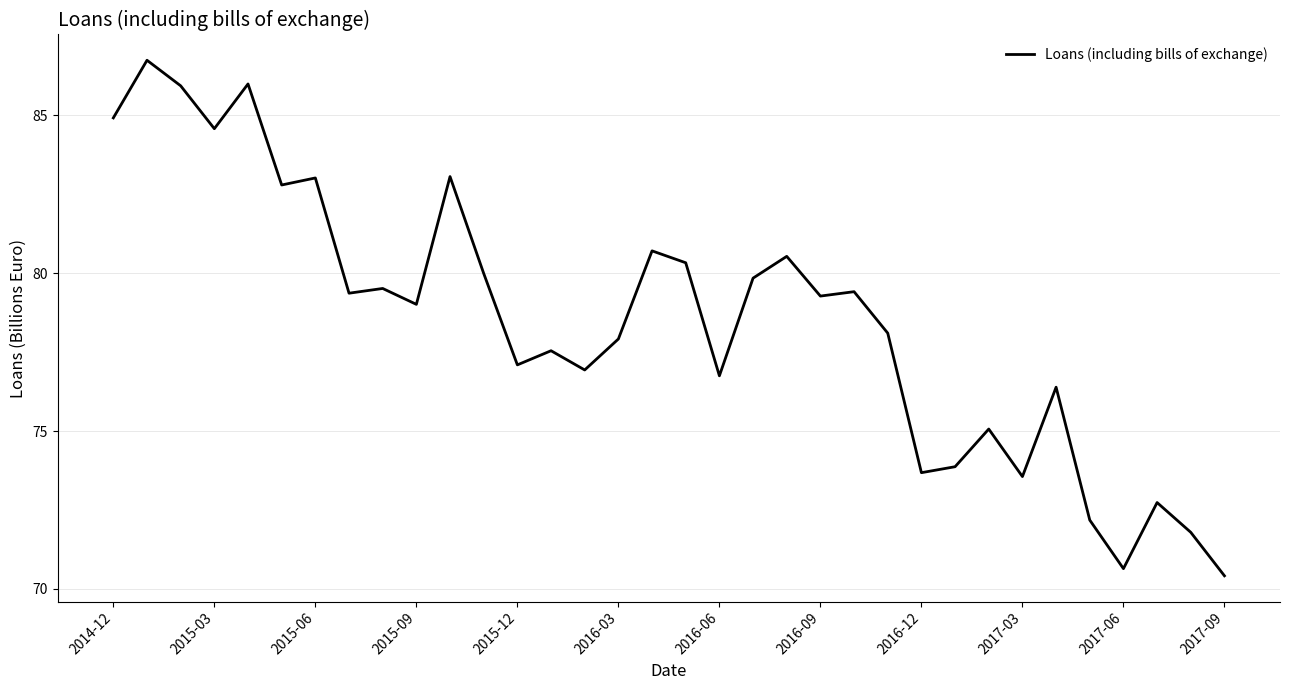

What is the smallest value displayed?

70.4